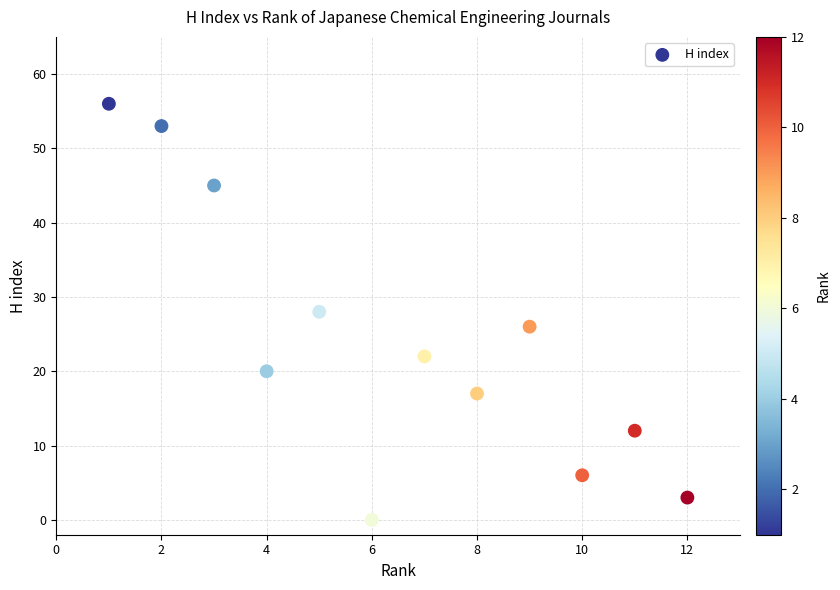

What is the average Y value?

24